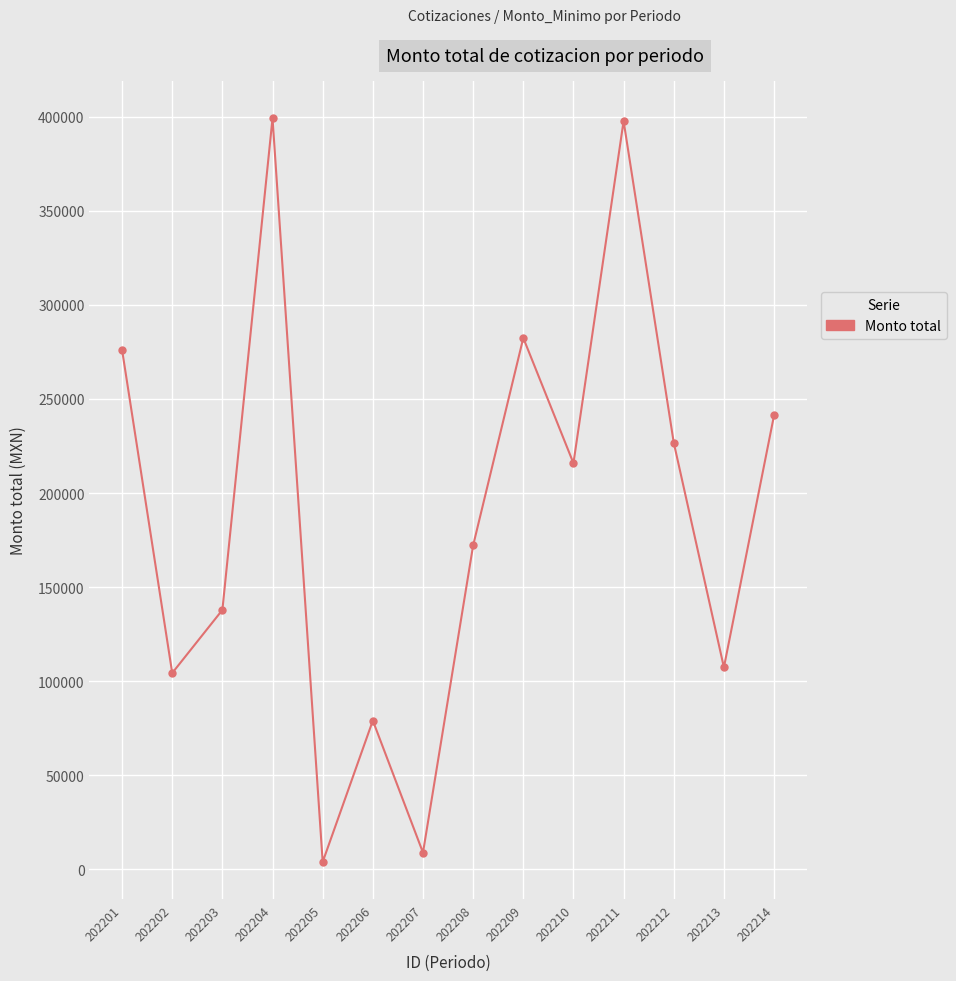

True or false: there are more than 2 points higher than both neighbors.

True